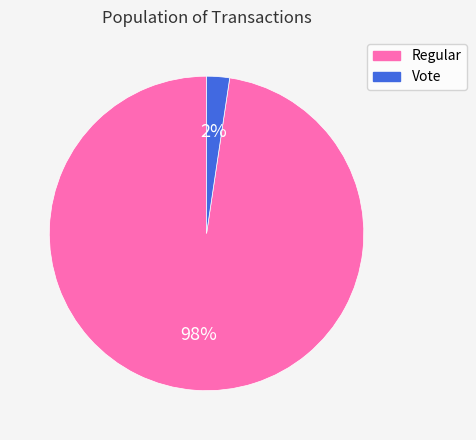

Do Vote and Regular together represent more than half of the pie?

Yes